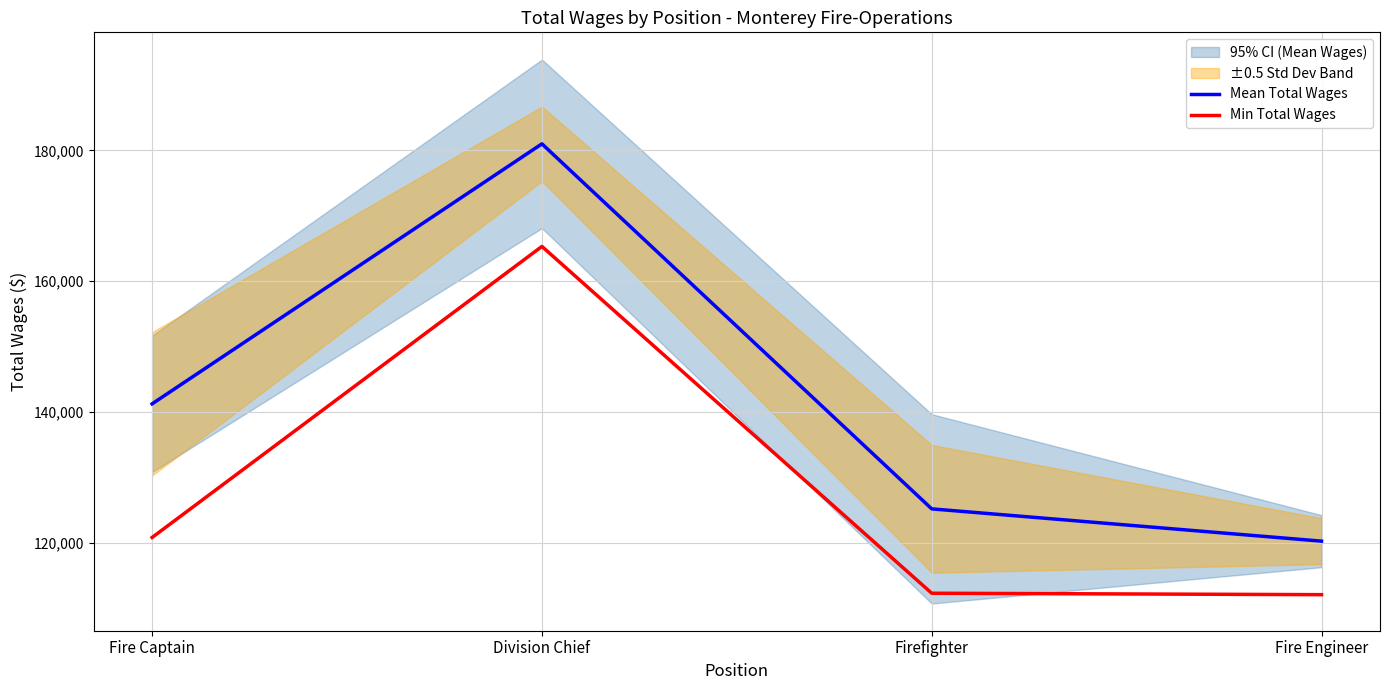

Which has a higher value, Division Chief or Fire Engineer?

Division Chief